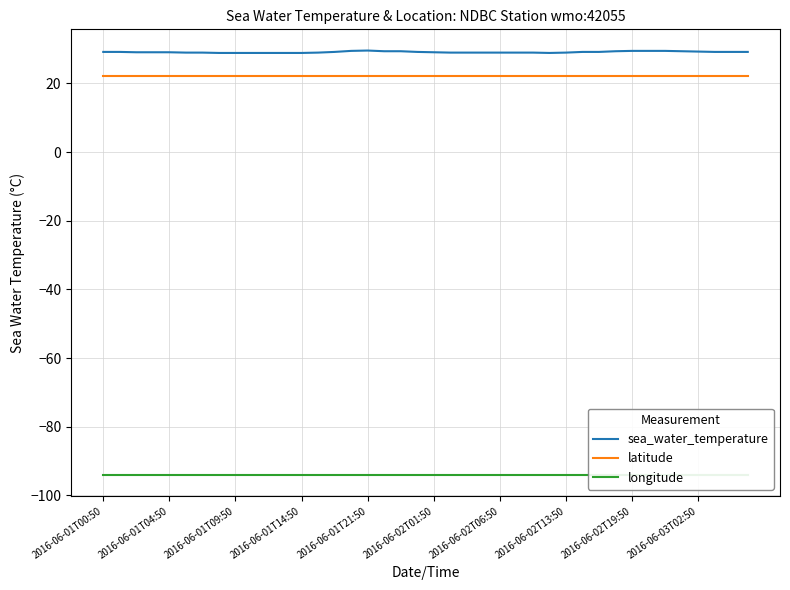

Where is the first local minimum for sea_water_temperature?

27